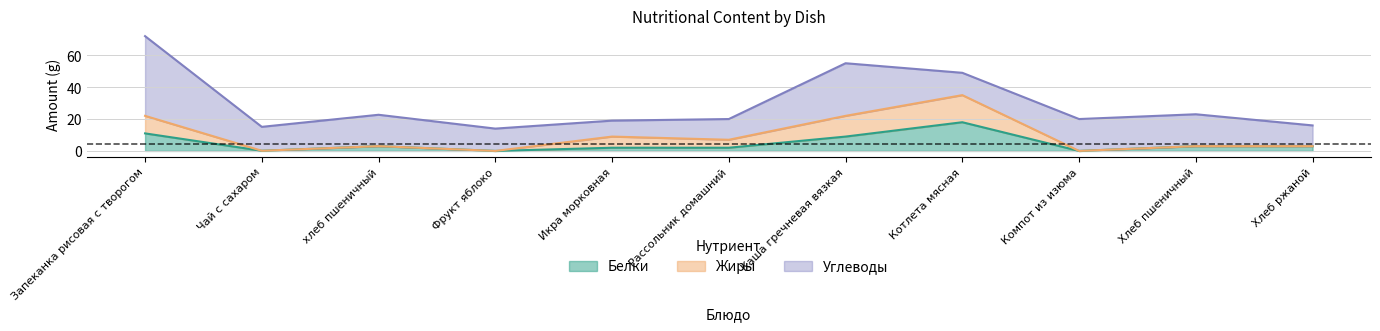

How many Жиры values are between 0 and 11?

9